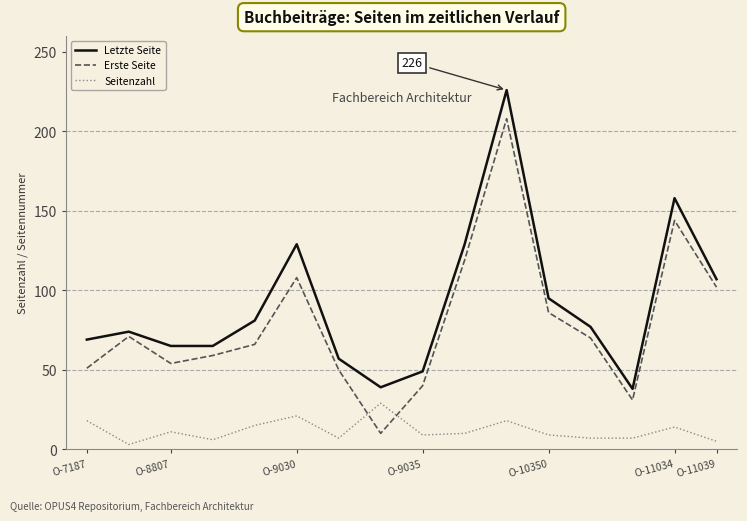

What is the highest value of the Letzte Seite series?

226